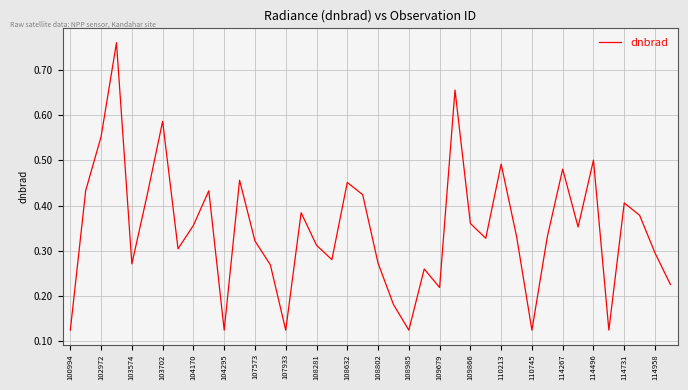

Reading left to right, list all the values displayed in this chart.

0.1	0.4	0.6	0.8	0.3	0.4	0.6	0.3	0.4	0.4	0.1	0.5	0.3	0.3	0.1	0.4	0.3	0.3	0.5	0.4	0.3	0.2	0.1	0.3	0.2	0.7	0.4	0.3	0.5	0.3	0.1	0.3	0.5	0.4	0.5	0.1	0.4	0.4	0.3	0.2